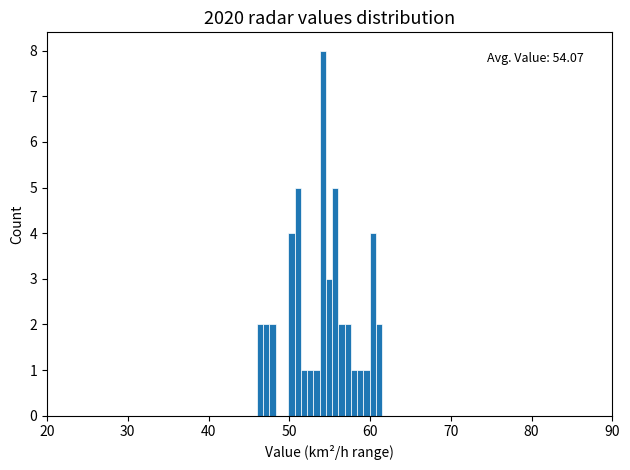

Around what value on the x-axis is the tallest bar? Give the approximate position of its centre, as read against the axis.

54